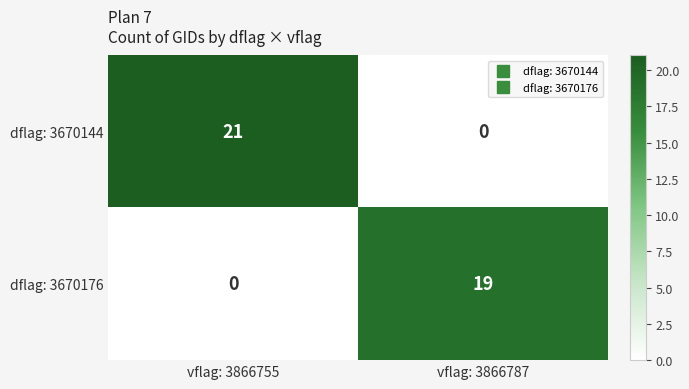

At which label is dflag: 3670144 closest to 10?

vflag: 3866787